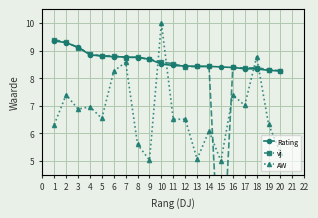

True or false: AW and Rating intersect in this chart.

True